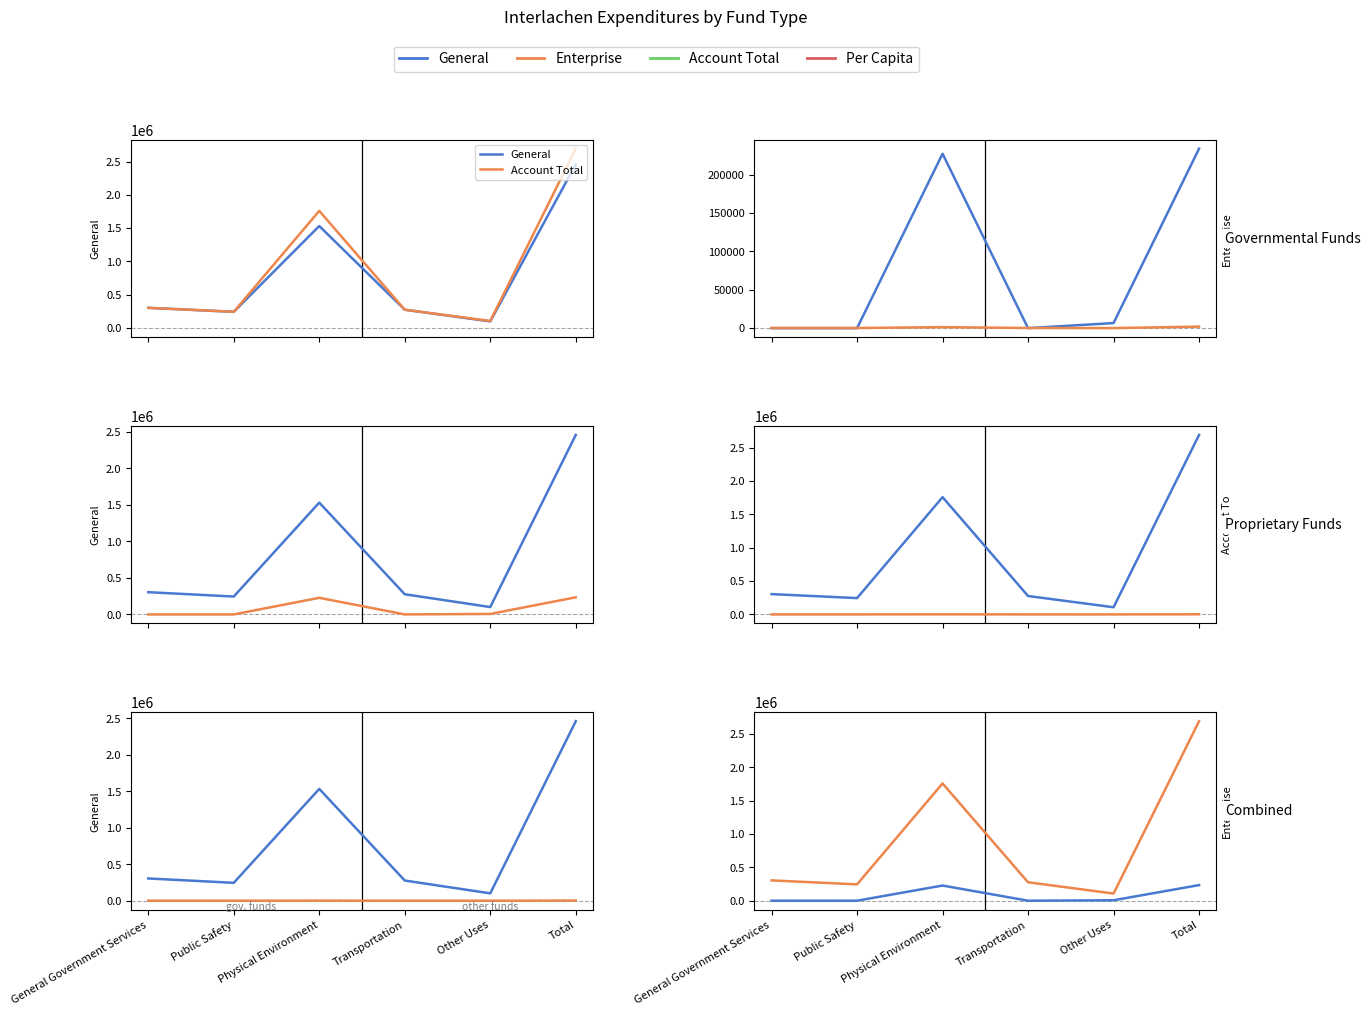

Reading left to right, list all the values displayed in this chart.

General: General Government Services=304720.0	Public Safety=244978.0	Physical Environment=1531799.0	Transportation=276298.0	Other Uses=100930.0	Total=2458725.0
Account Total: General Government Services=304720.0	Public Safety=244978.0	Physical Environment=1759359.0	Transportation=276298.0	Other Uses=107559.0	Total=2692914.0
Enterprise: General Government Services=0.0	Public Safety=0.0	Physical Environment=227560.0	Transportation=0.0	Other Uses=6629.0	Total=234189.0
Per Capita: General Government Services=226.7	Public Safety=182.3	Physical Environment=1309.0	Transportation=205.6	Other Uses=80.0	Total=2003.7